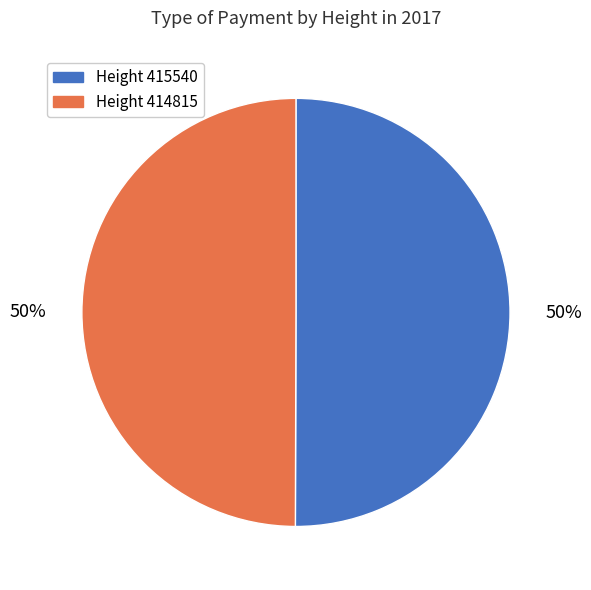

To the nearest percent, what is the average slice percentage?

50%